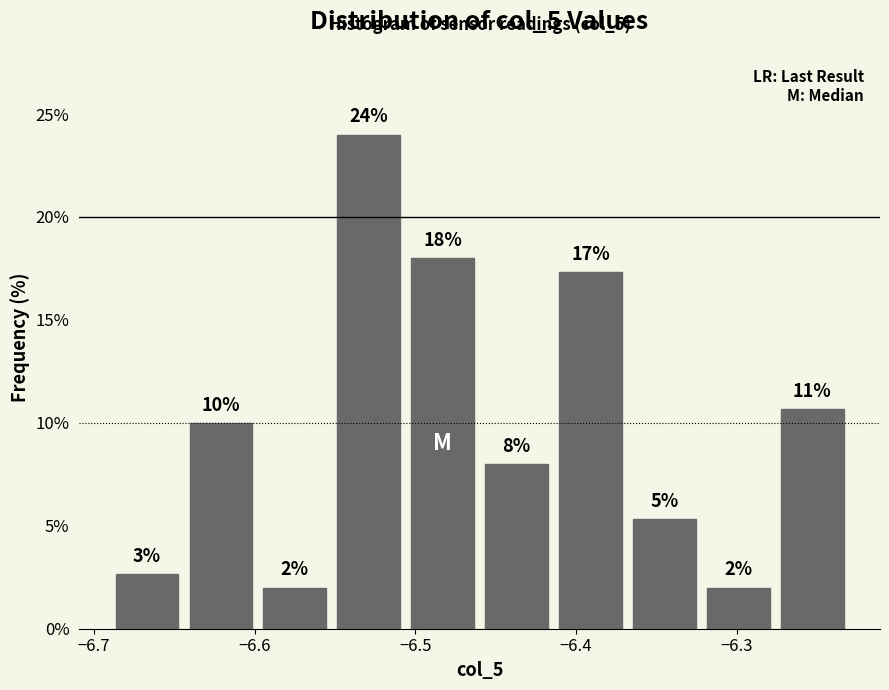

Which range on the x-axis has the tallest bar?

-6.552 to -6.506